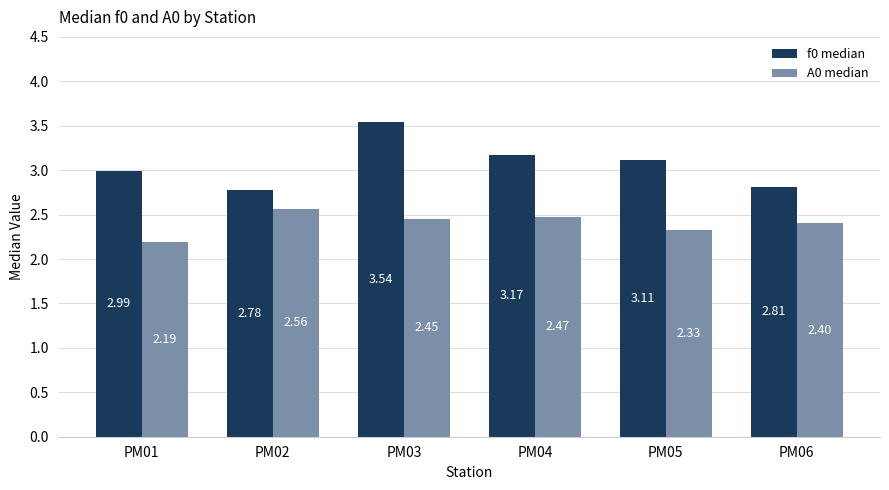

What are all the series names shown in the legend?

f0 median, A0 median